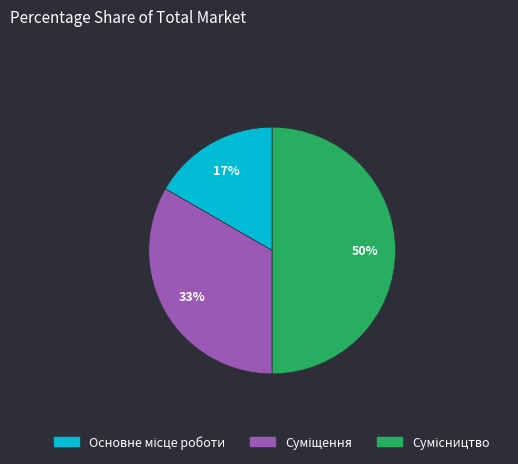

To the nearest percent, what is the average slice percentage?

33%